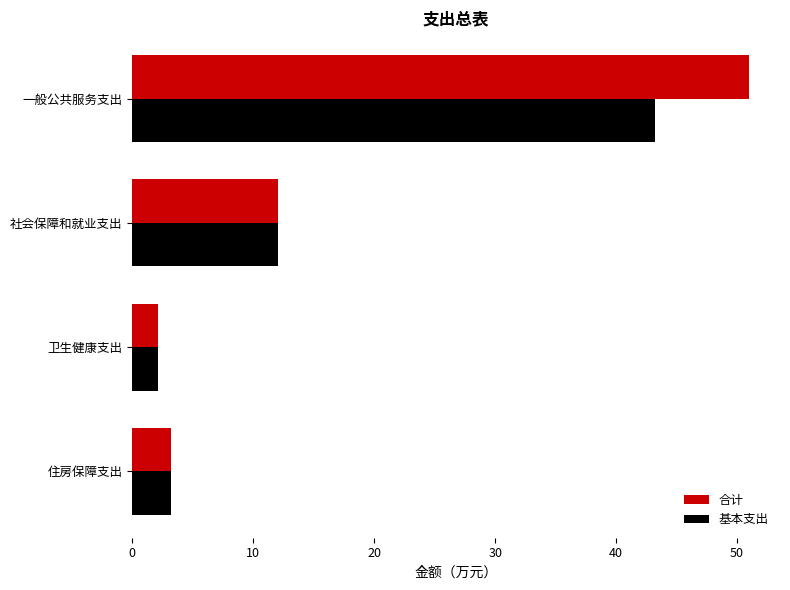

True or false: 合计 has a value of 29.0 at 一般公共服务支出.

False